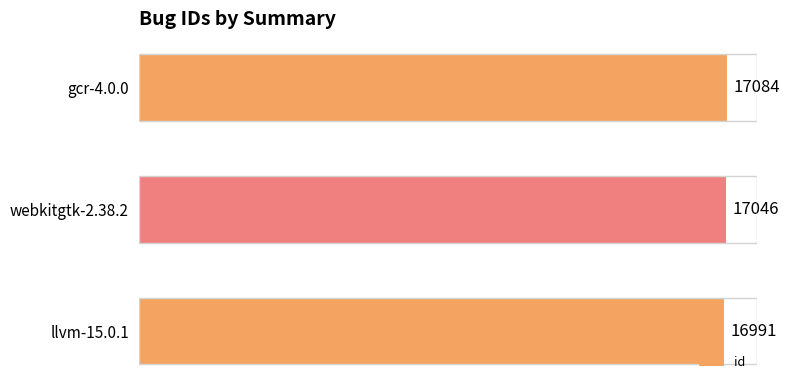

How many bars are there in total?

3